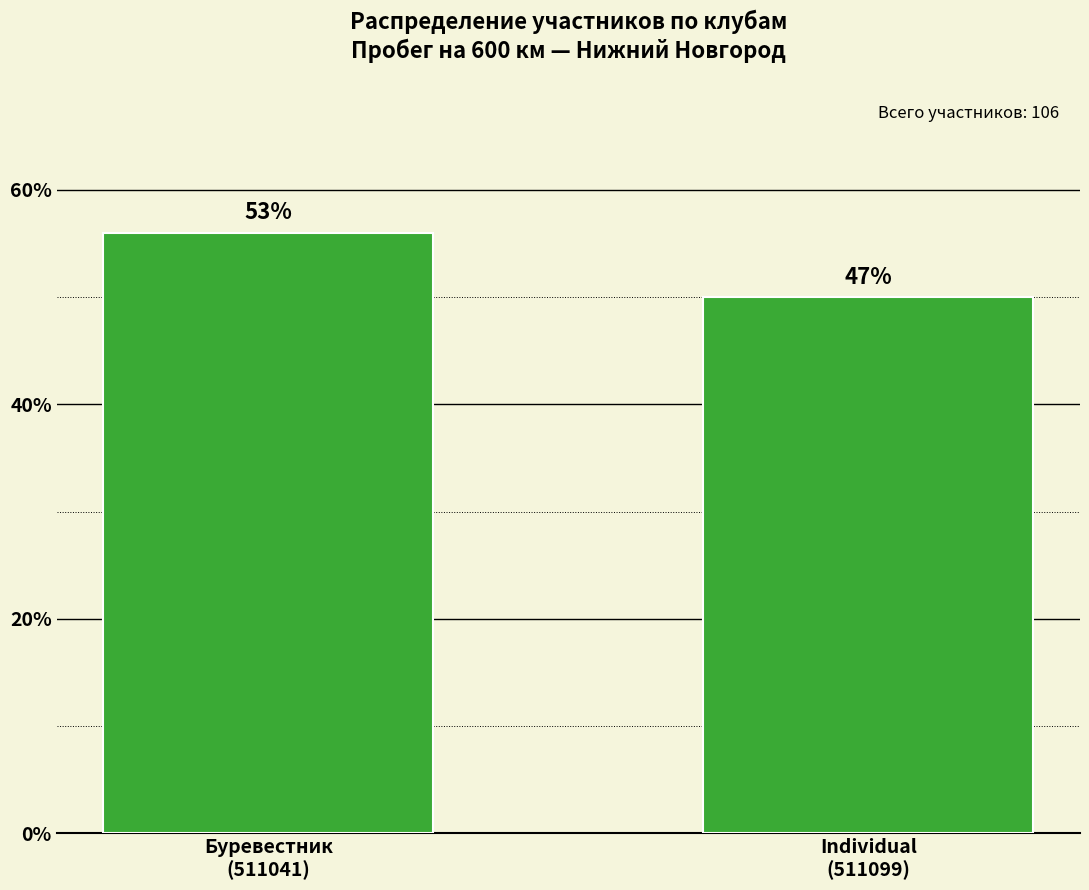

How many bars are there in total?

2